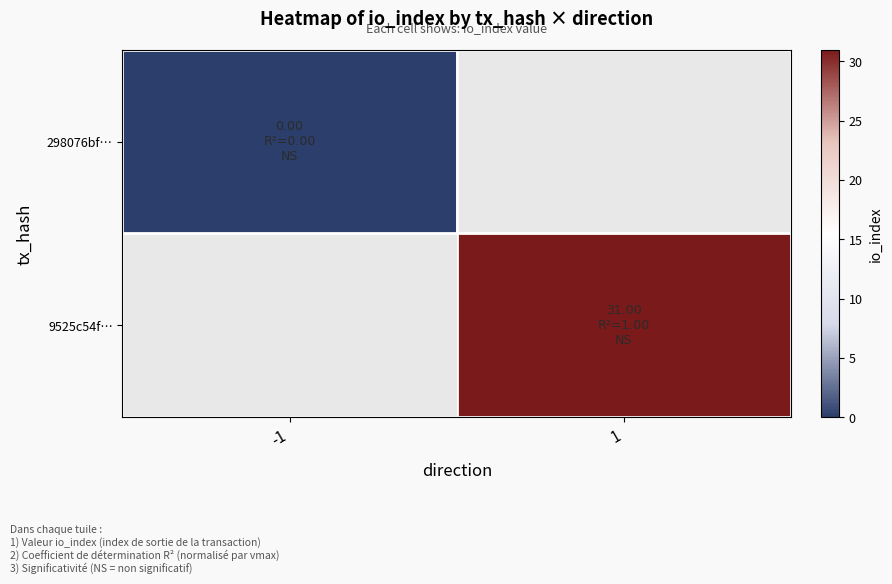

Which label corresponds to the smallest value in the chart?

-1